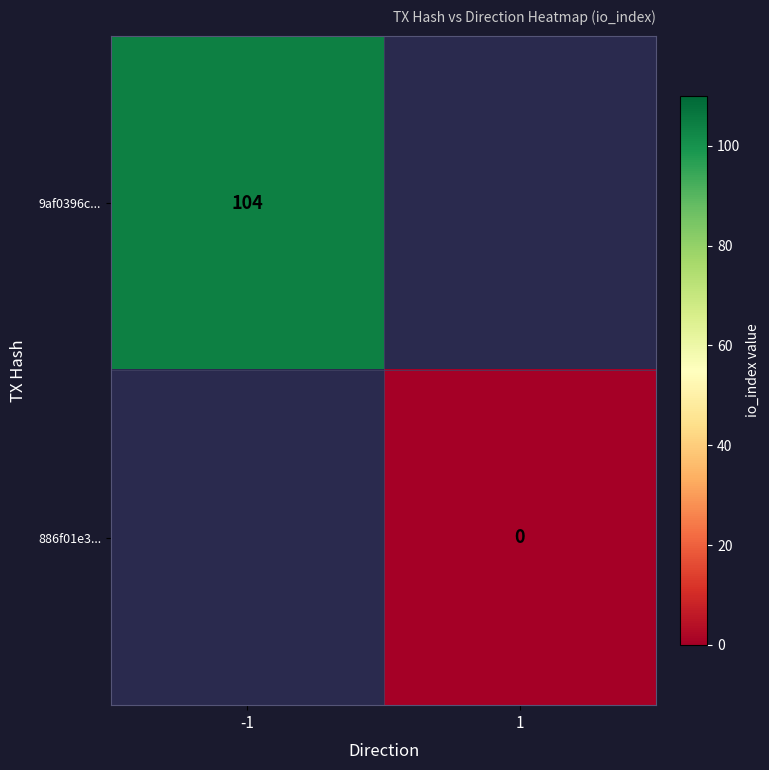

Is the value of 886f01e3... at 1 greater than the value of 9af0396c... at -1?

No